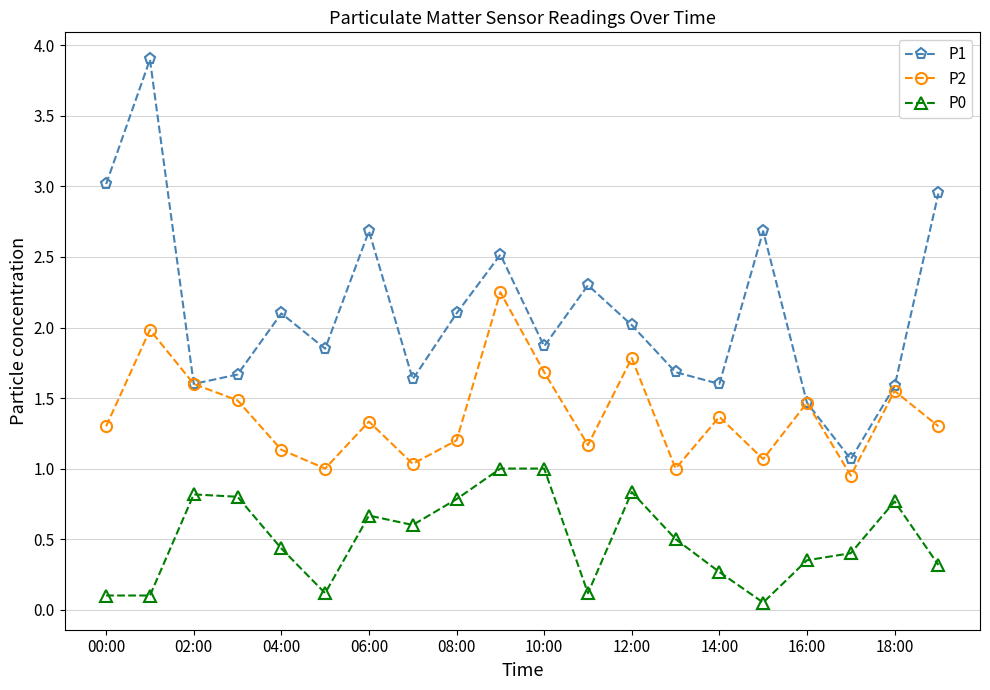

At how many categories does at least one series exceed 0?

20